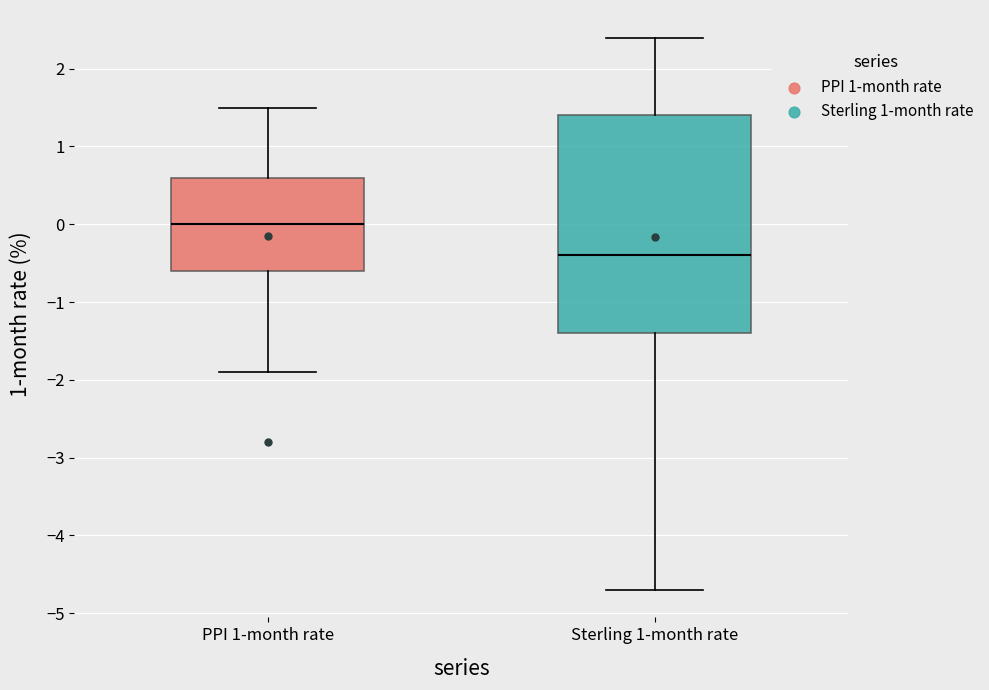

Where is the upper edge of the box for PPI 1-month rate on the y-axis? The values are not printed on the chart, so give them approximately, as read against the axis.

0.6